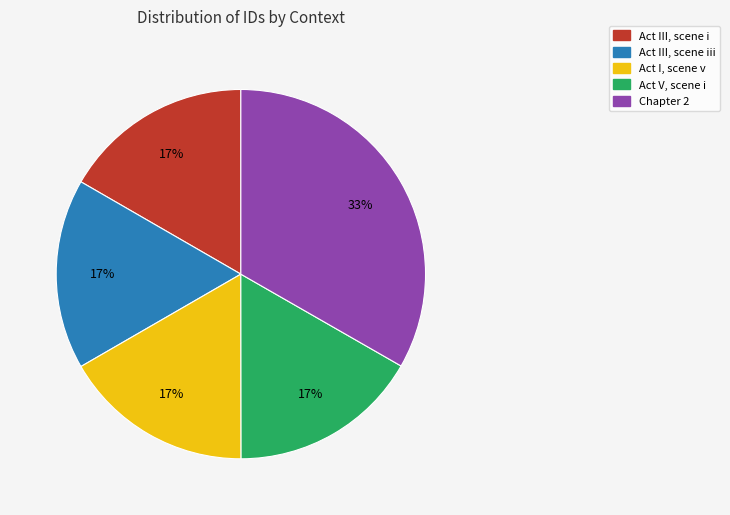

To the nearest percent, what is the average slice percentage?

20%